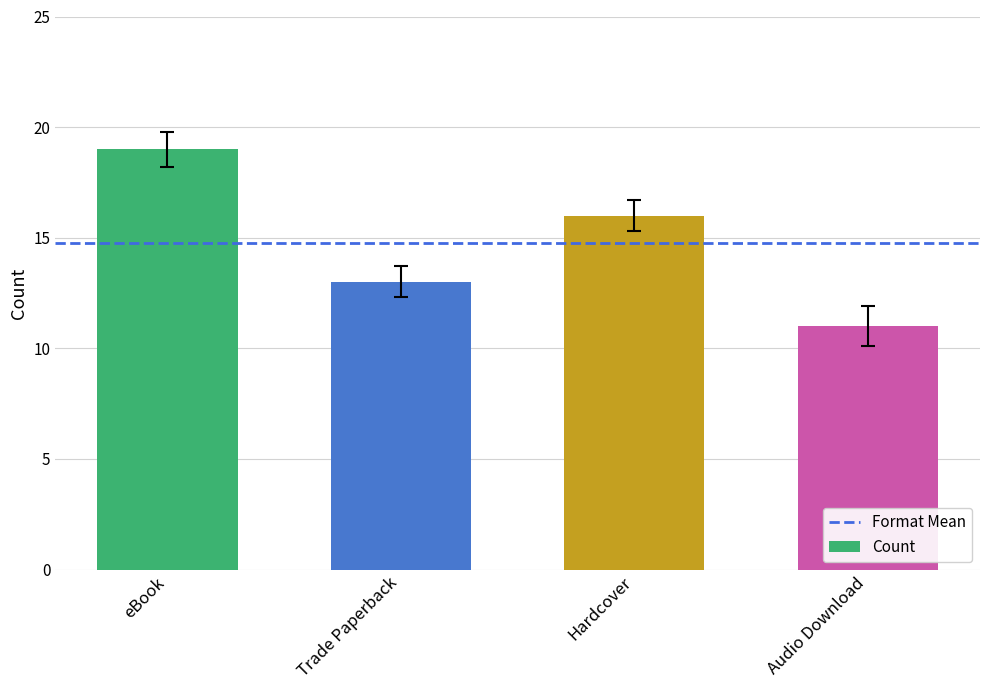

How many bars are there in total?

4